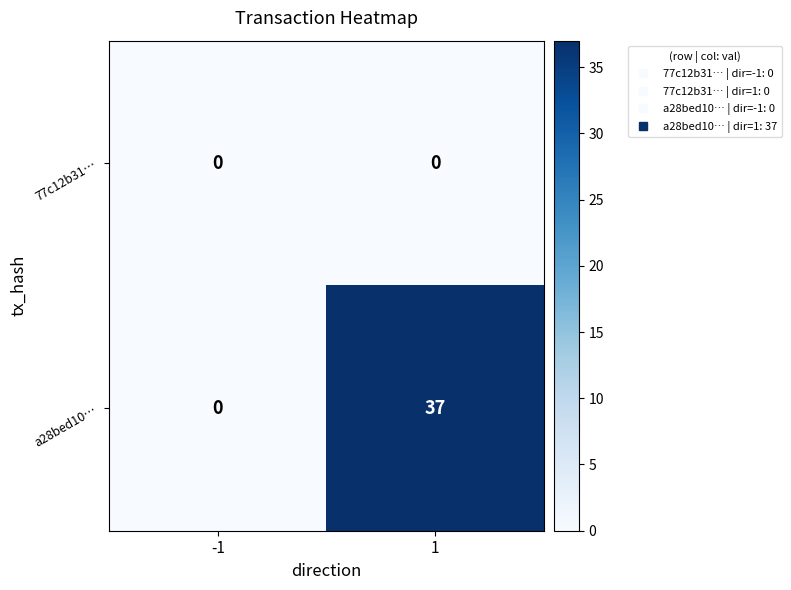

Reading left to right, transcribe all the data shown in this chart.

77c12b31…: -1=0	1=0
a28bed10…: -1=0	1=37